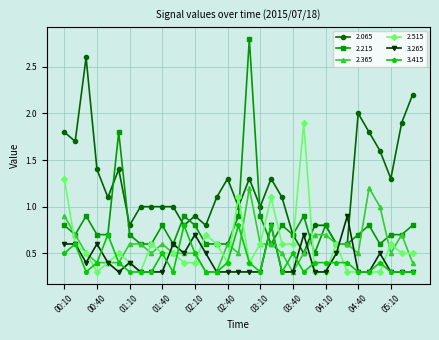

What is the greatest value displayed?

2.8